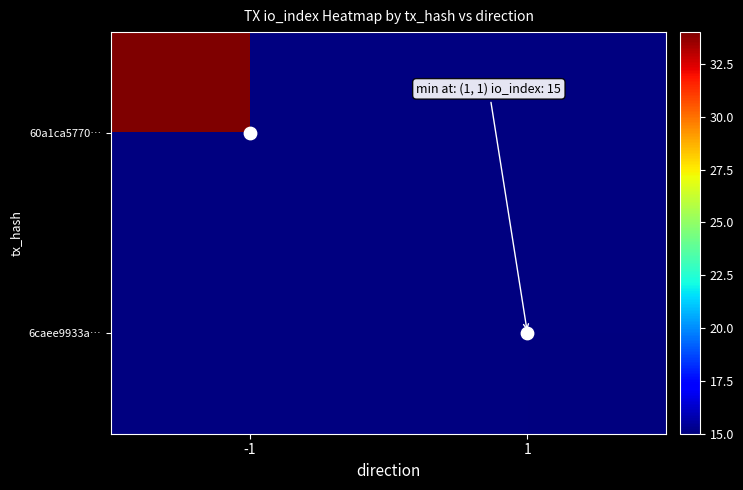

List the labels in order of data points value, smallest first.

-1, 1